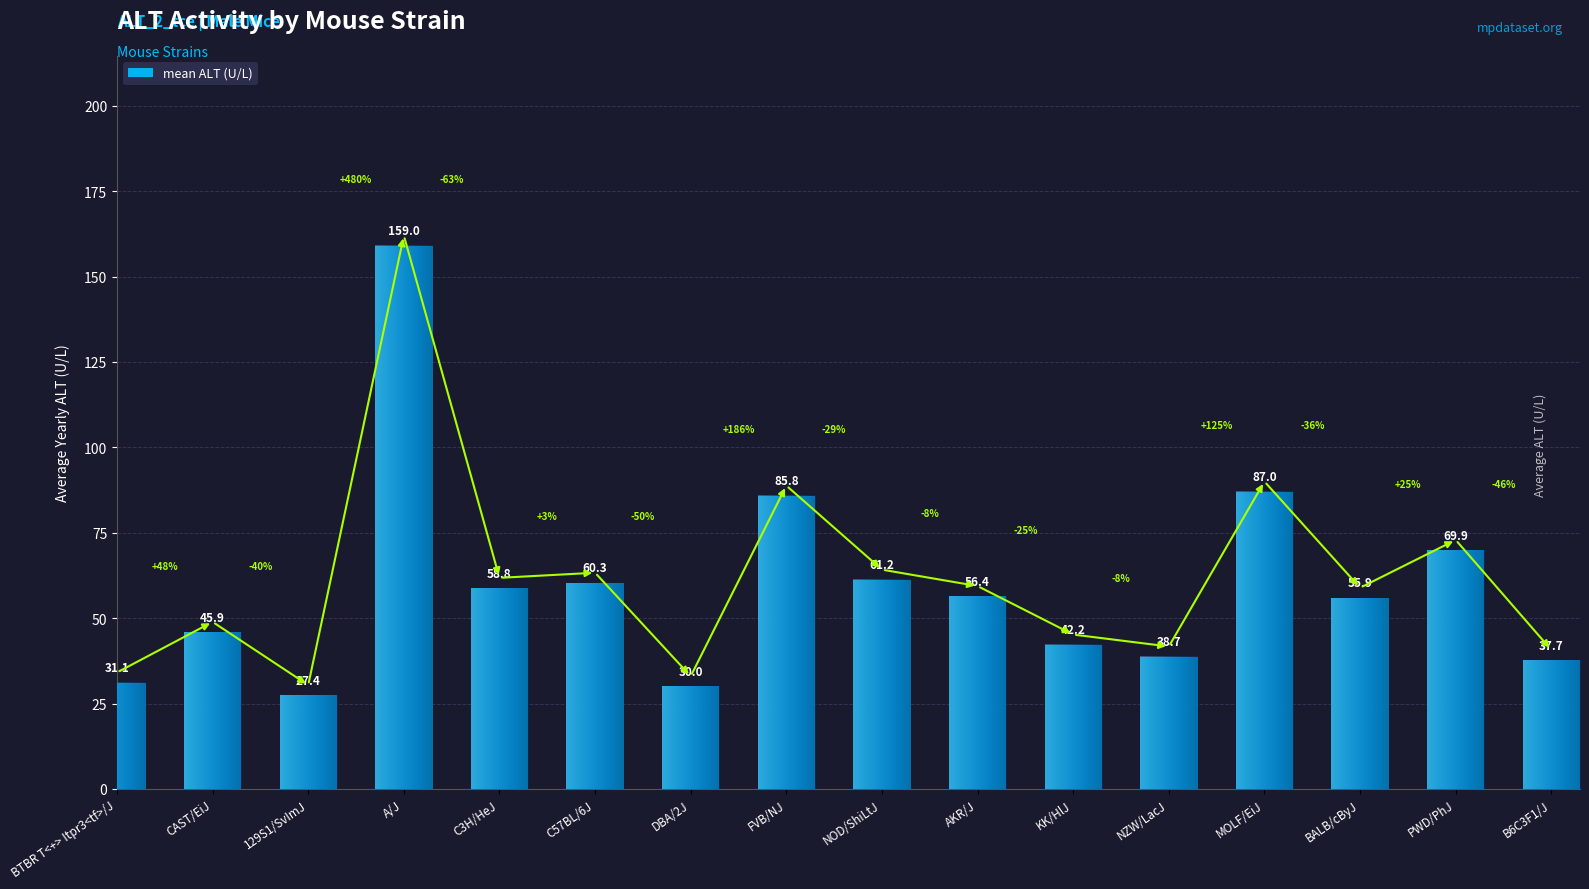

What is the maximum value shown in the chart?

159.0